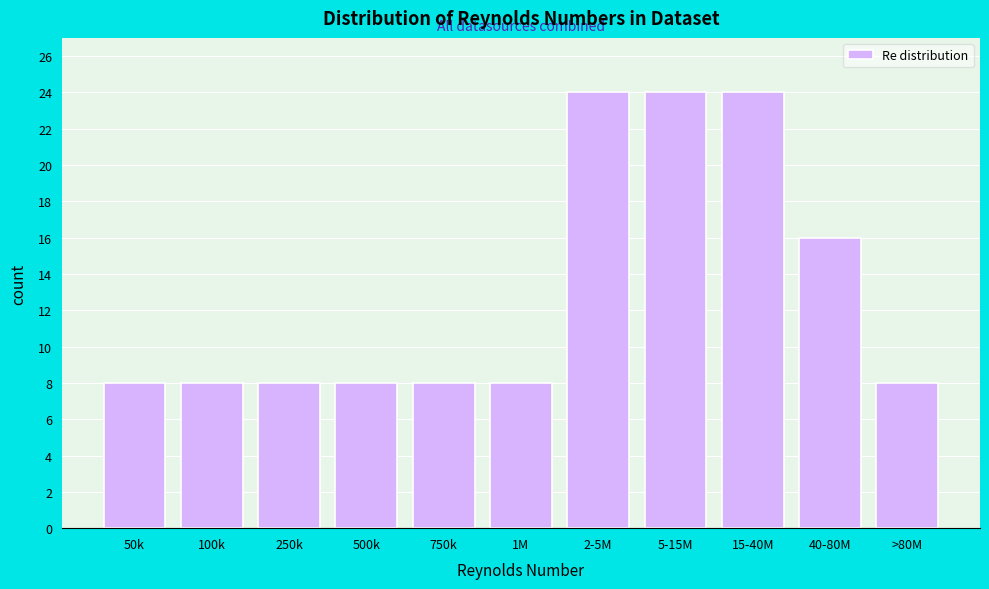

Reading left to right, list all the values displayed in this chart.

50k=8	100k=8	250k=8	500k=8	750k=8	1M=8	2-5M=24	5-15M=24	15-40M=24	40-80M=16	>80M=8